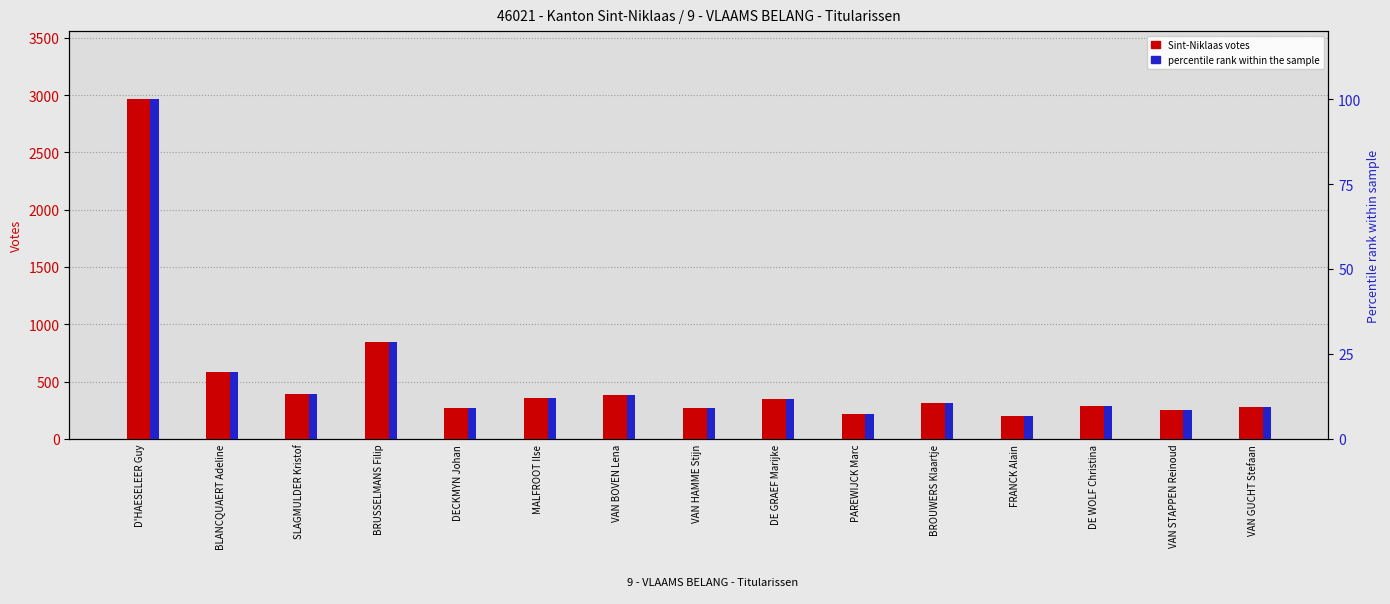

The TOTALEN (percentile rank) series shows 11.7 at DE GRAEF Marijke. True or false?

True